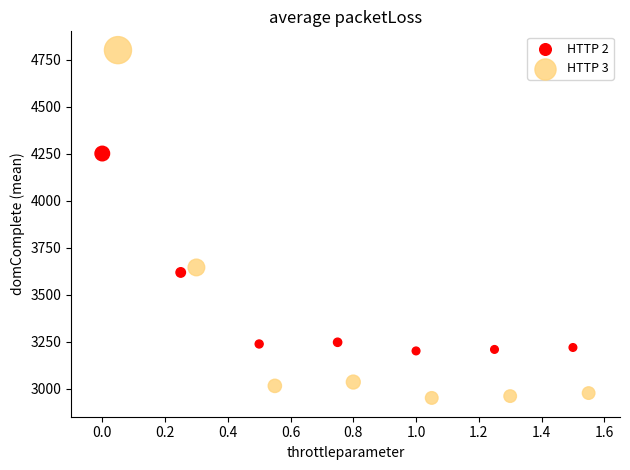

Which series contains the lowest Y value?

HTTP 3